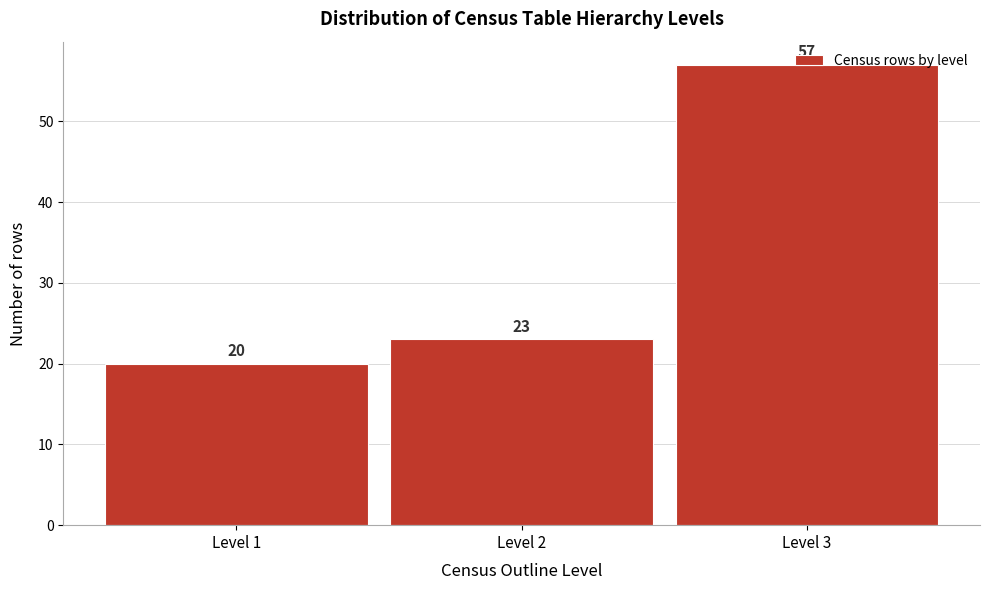

What is the height of the bar covering 1.5 to 2.5 on the x-axis?

23